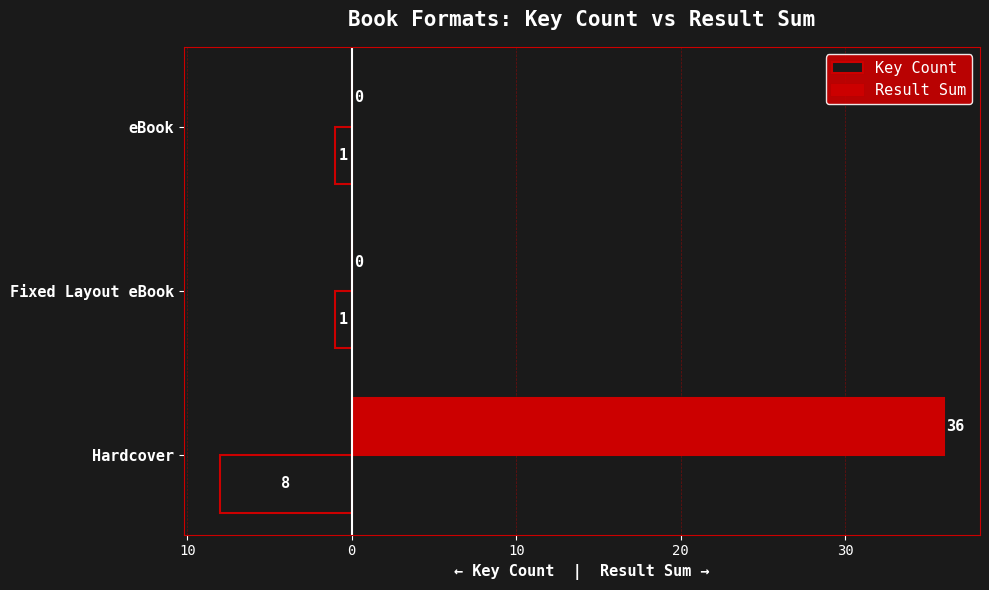

List the series in order of their overall mean, lowest first.

Key Count, Result Sum